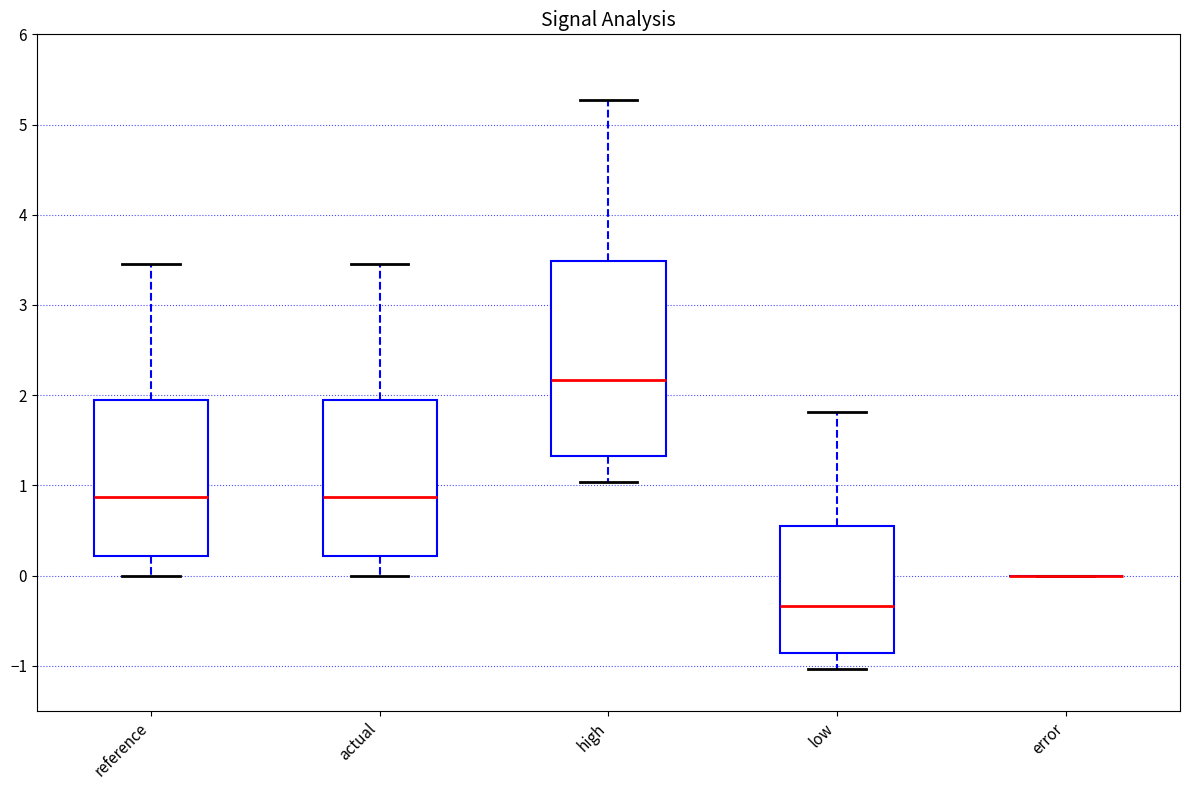

Which box is the tallest, from its lower edge to its upper edge?

high